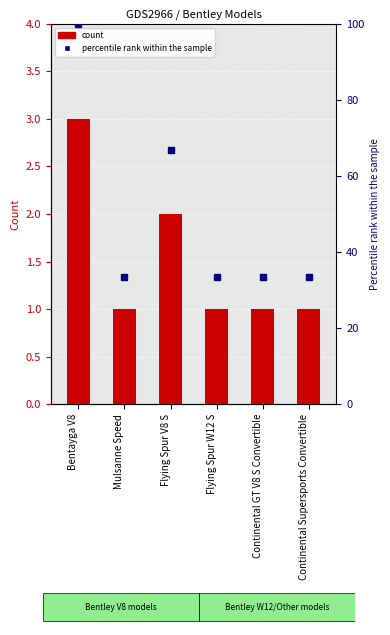

Reading left to right, transcribe all the data shown in this chart.

count: 3.0	1.0	2.0	1.0	1.0	1.0
percentile rank within the sample: 100.0	33.3	66.7	33.3	33.3	33.3